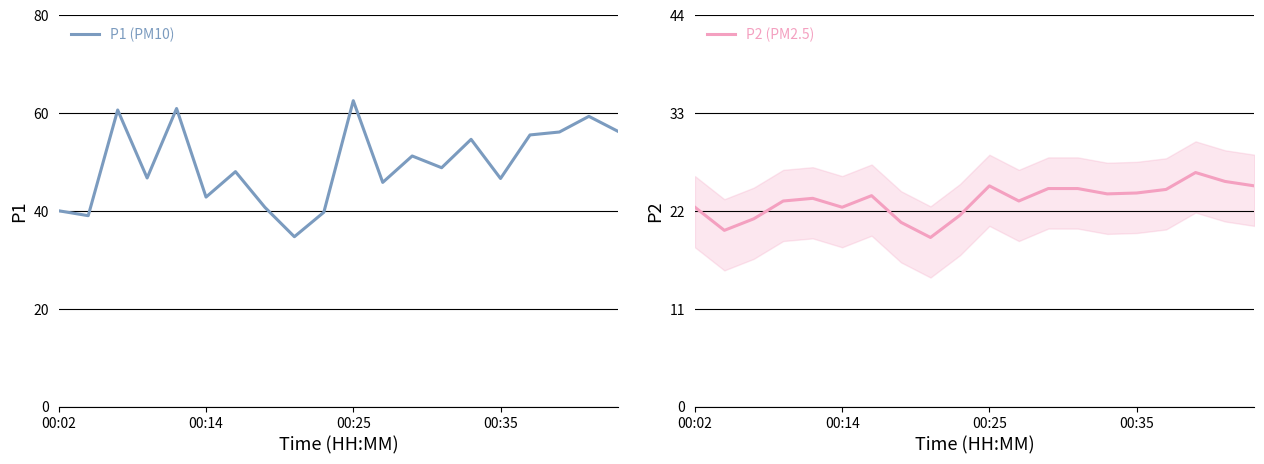

Which has a higher value, 9 or 12?

12